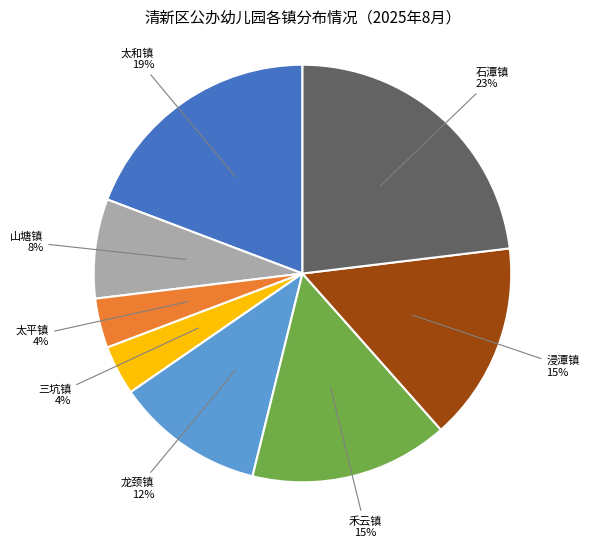

Which slice is the largest?

石潭镇